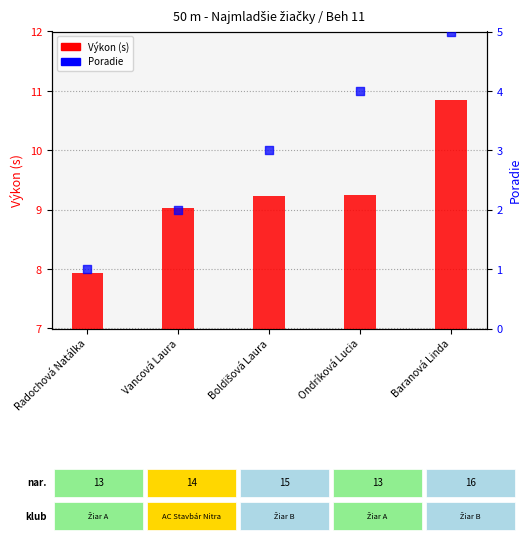

What are all the series names shown in the legend?

Výkon (s), Poradie